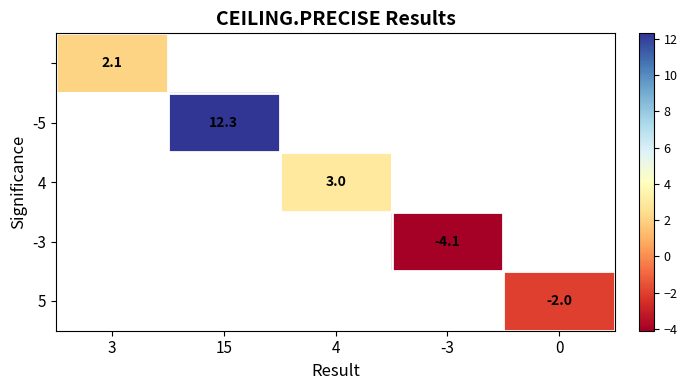

Is it true that -5 equals 5.5 at 15?

False